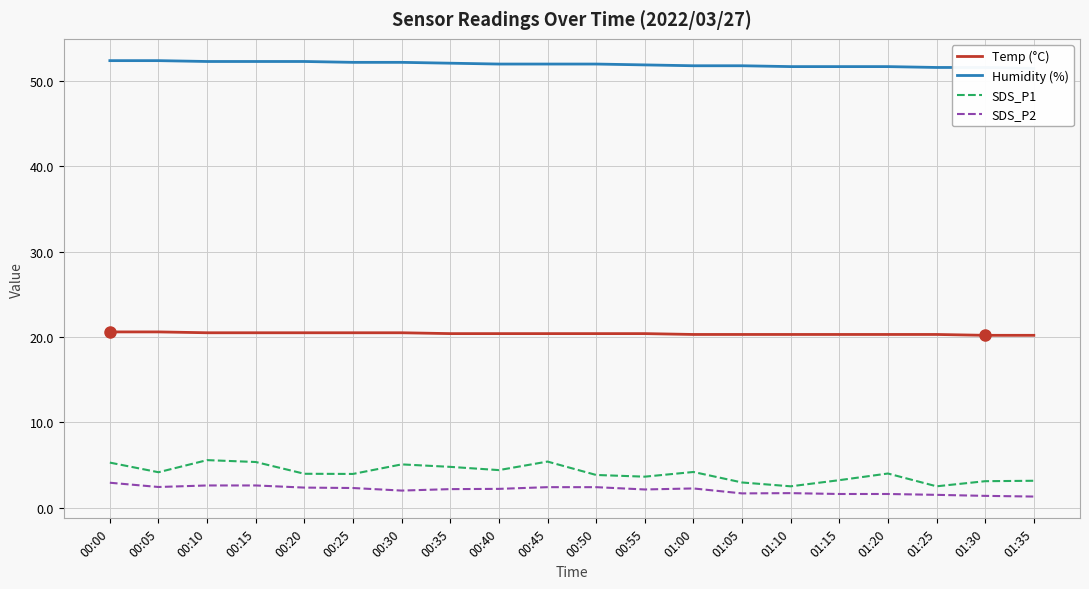

True or false: Temp (°C) has more than 2 points higher than both neighbors.

False